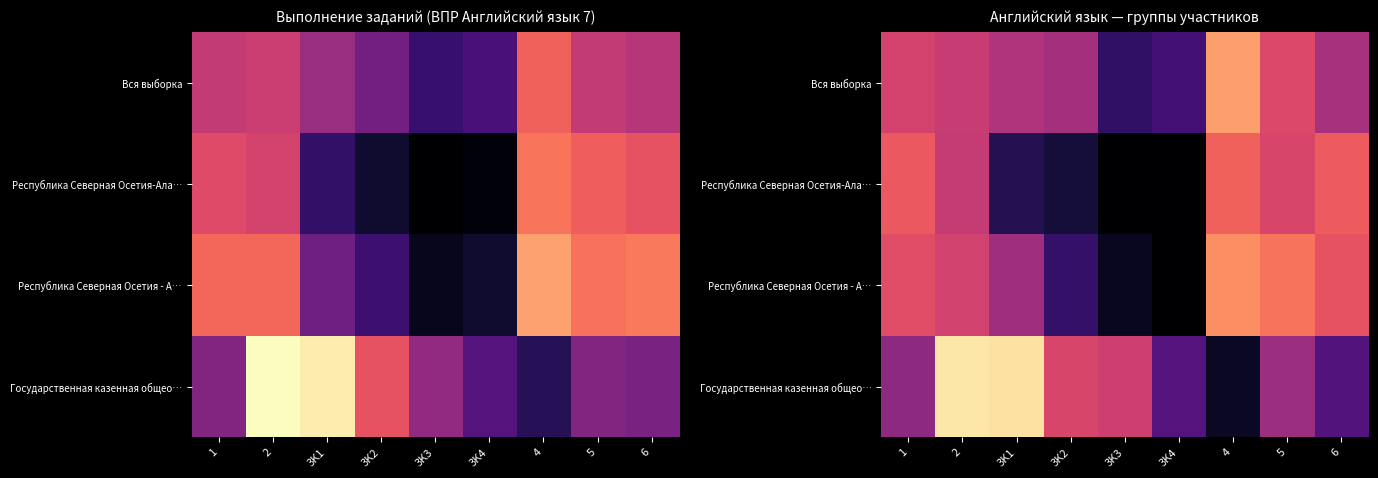

At how many categories does at least one series exceed 0?

9